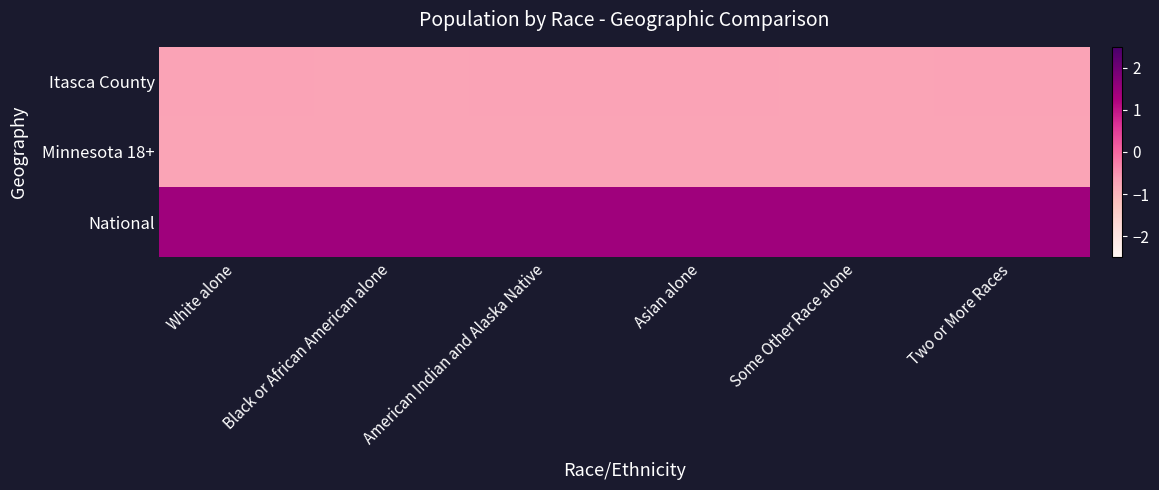

Rank the series by their maximum value, from highest to lowest.

National, Itasca County, Minnesota 18+